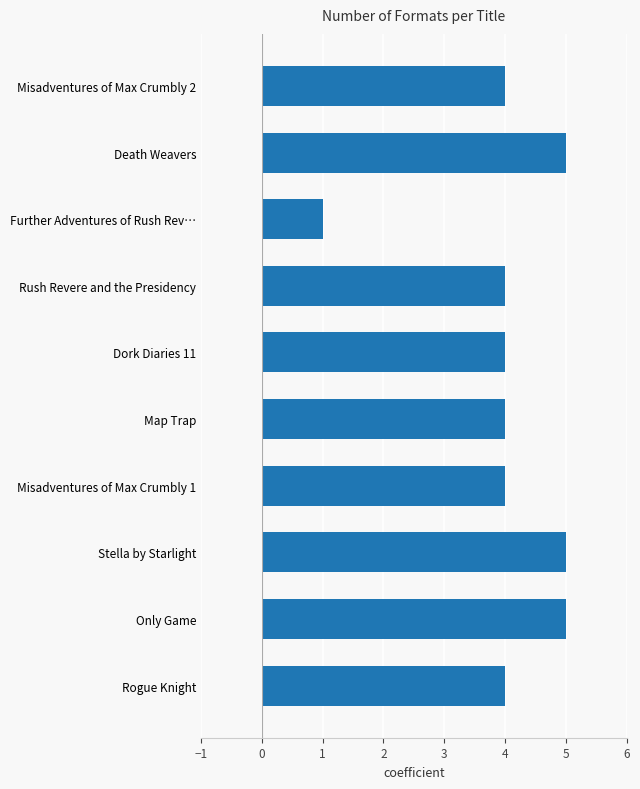

The chart shows a value of 2 at Dork Diaries 11. True or false?

False